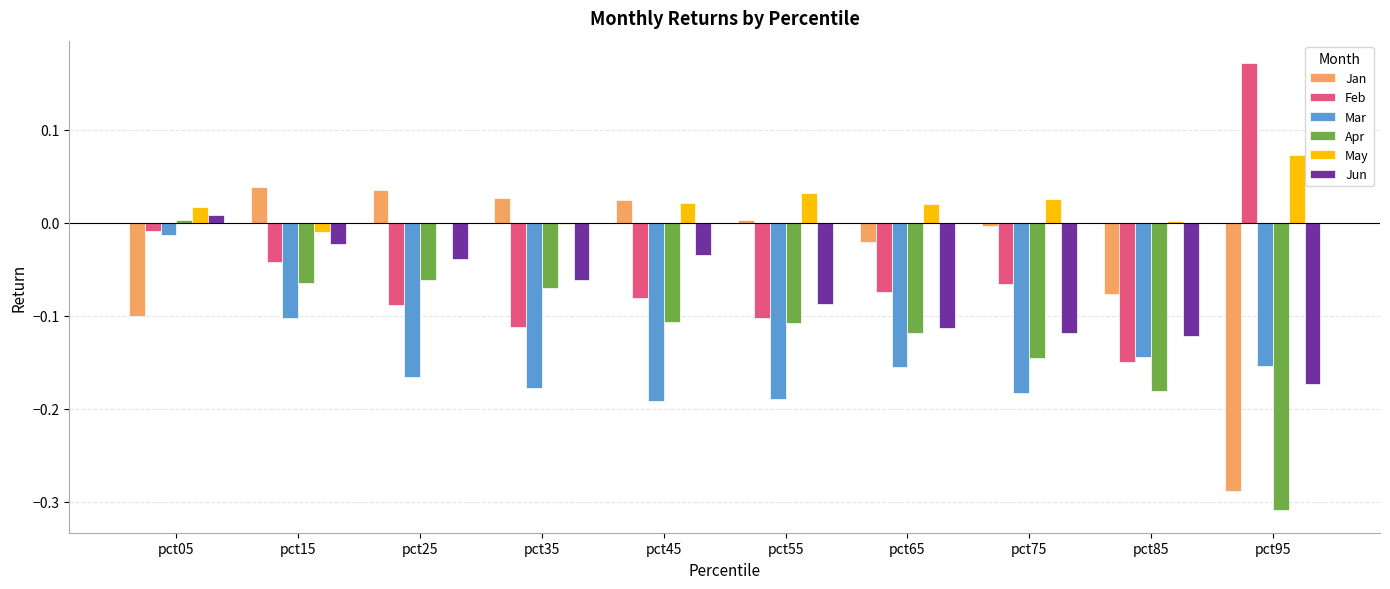

What is the sum of all Jan values?

-0.4